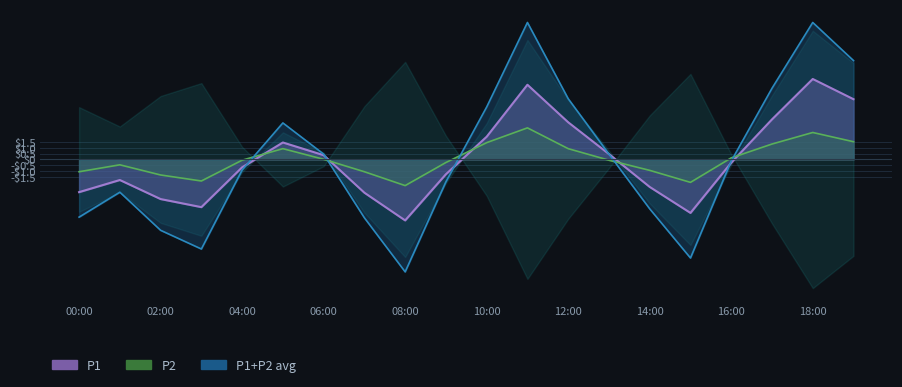

Where do P1 and P2 first cross each other?

04:00 and 05:00